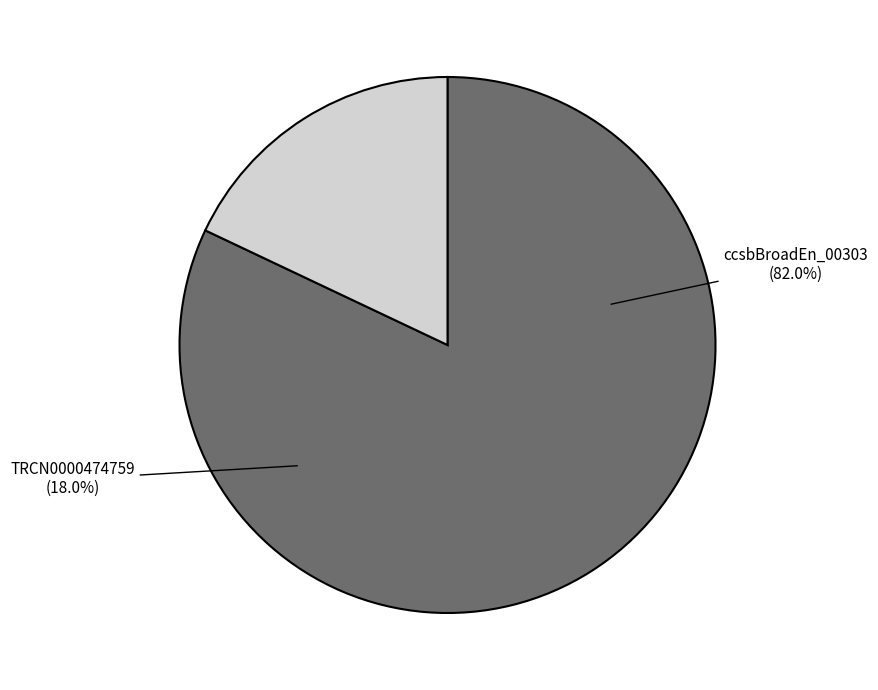

What is the majority slice?

ccsbBroadEn_00303